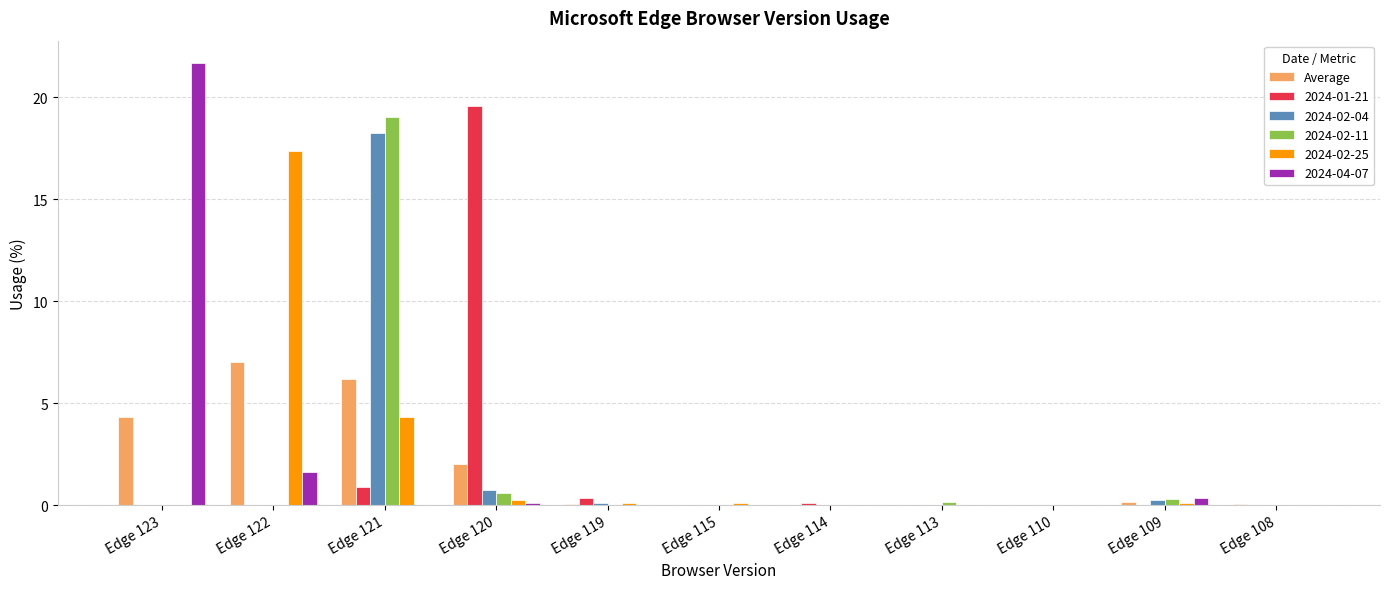

Is it true that 2024-04-07 equals 7.9 at Edge 115?

False